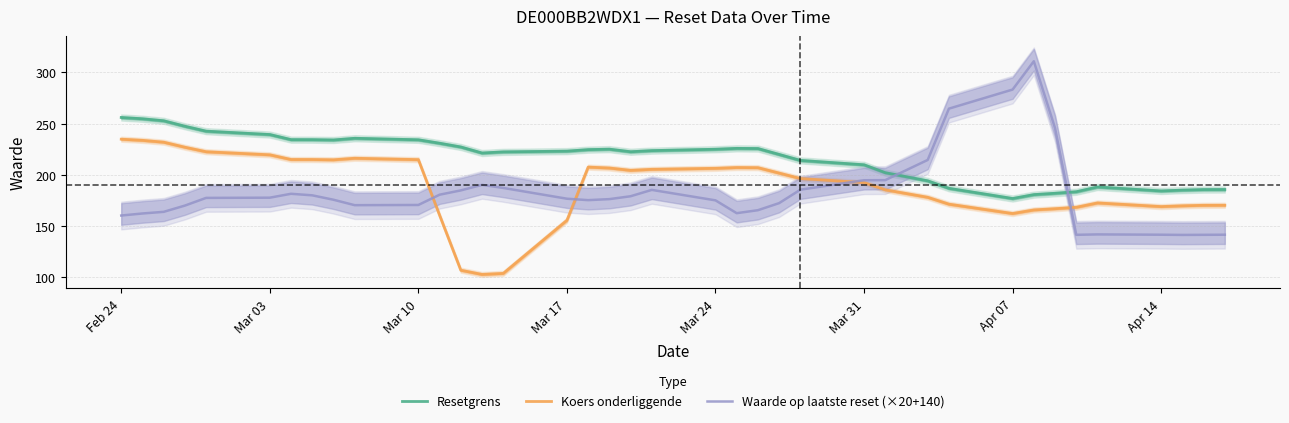

How many times do Waarde op laatste reset (×20+140) and Koers onderliggende cross each other?

4